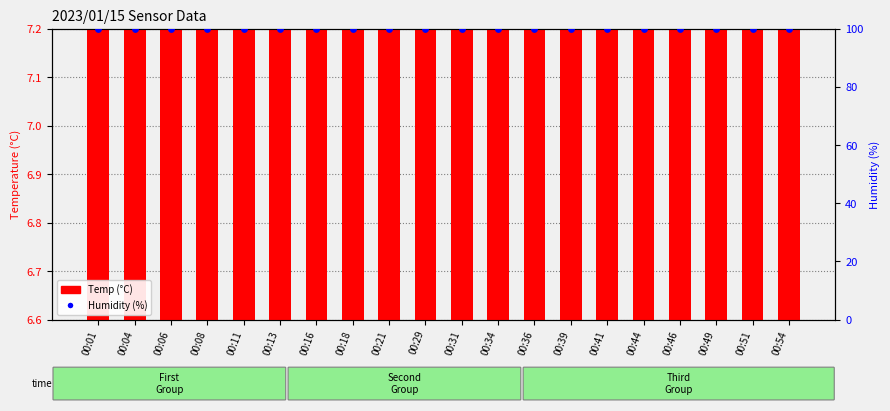

At how many categories does at least one series exceed 95?

20